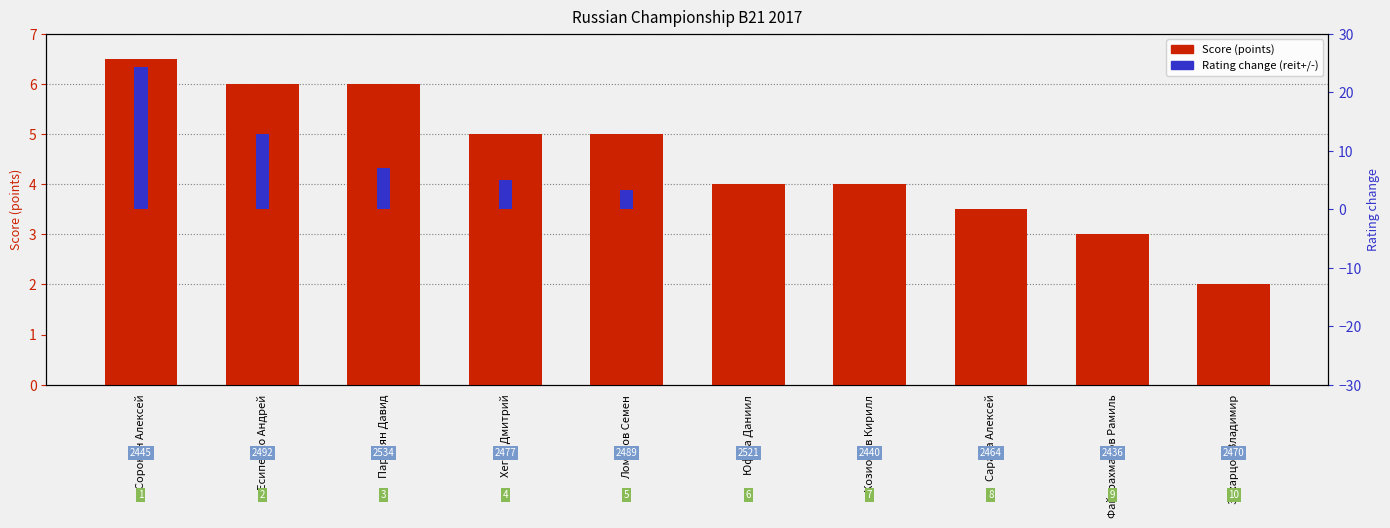

What is the sum of all Rating change values?

52.5